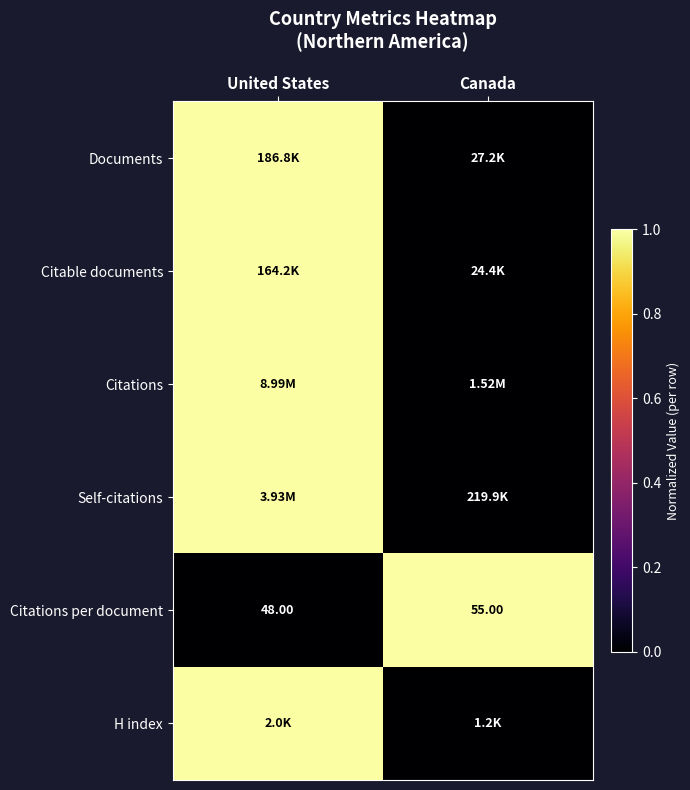

At which category is the sum across all series the highest?

United States